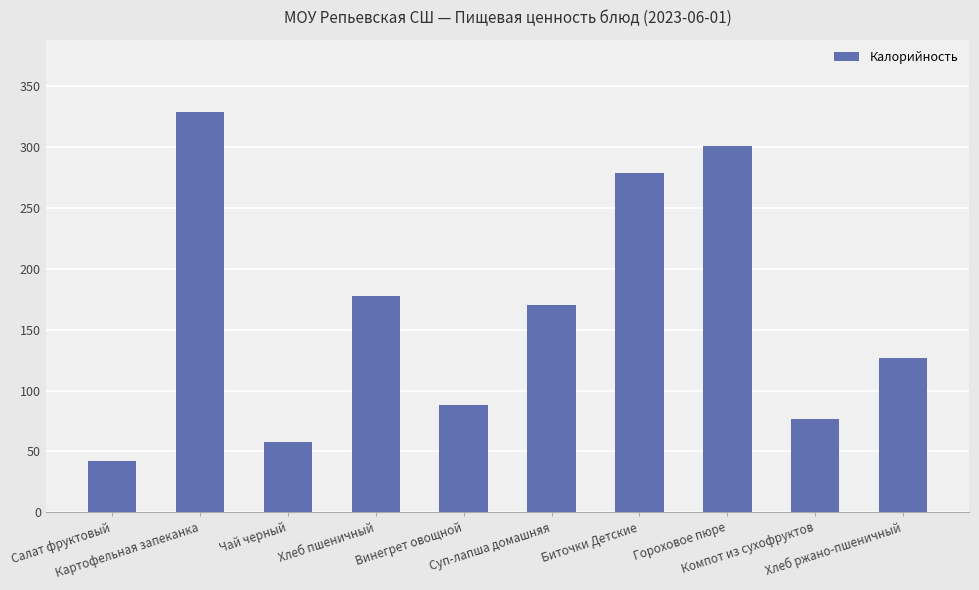

Are the bars grouped side by side (vs. stacked)?

No